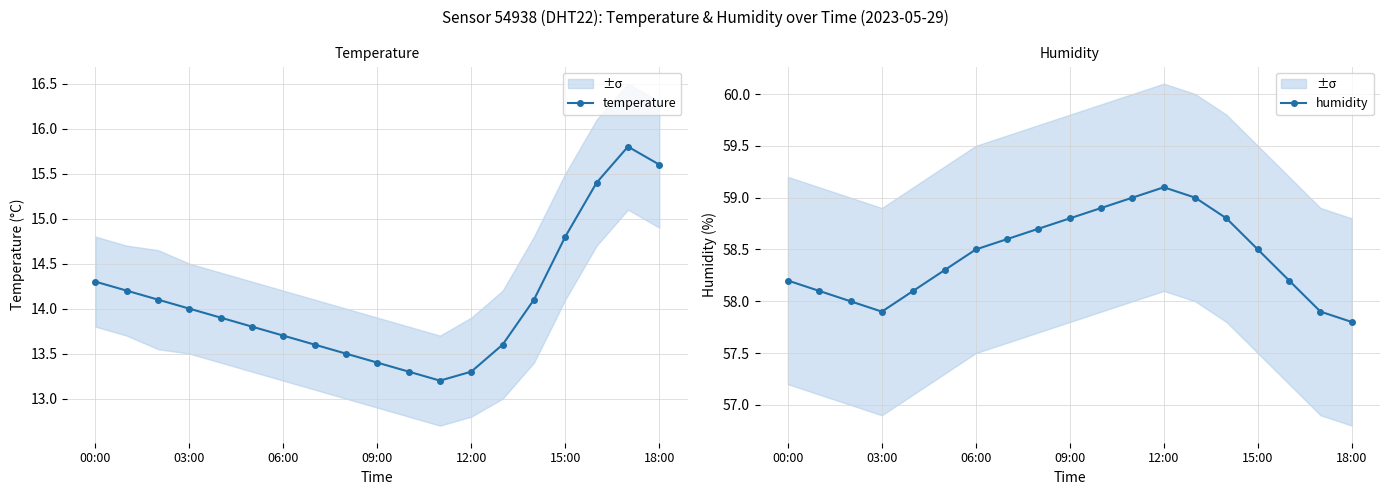

The value of temperature at 15:00 is 24.1. True or false?

False